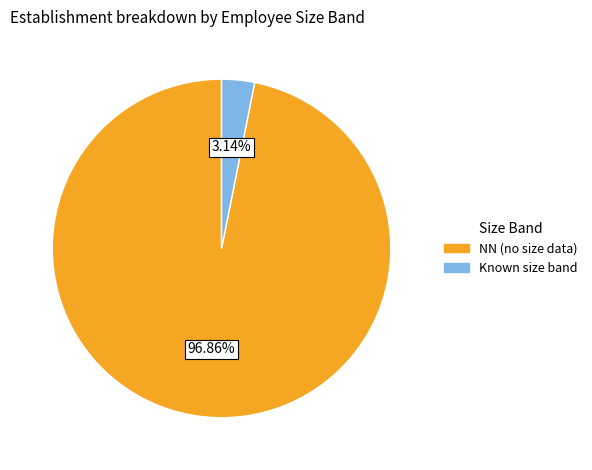

Is there a majority slice in this chart?

Yes